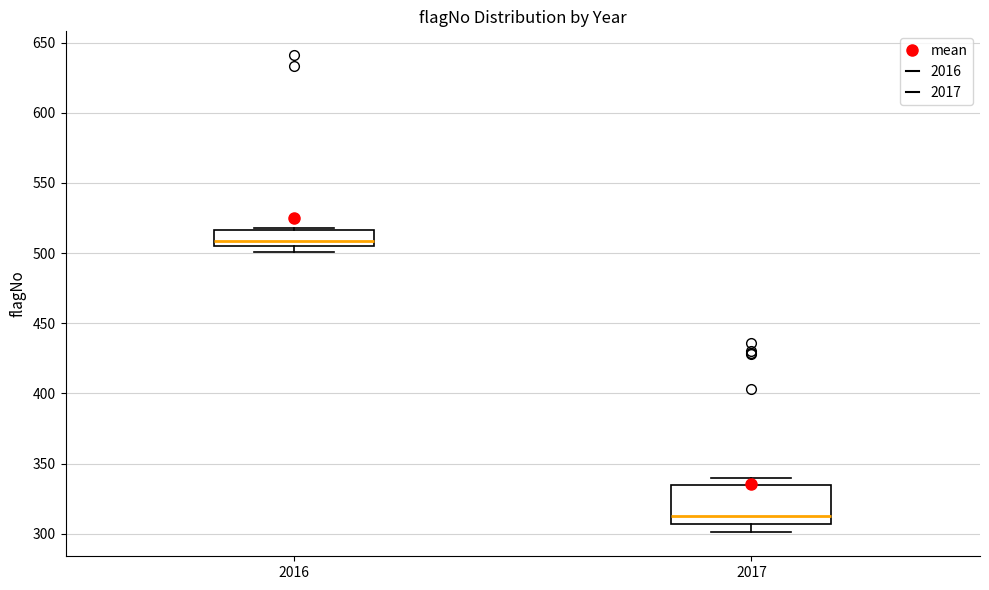

Where does the lower whisker of the box at x = 2017 end on the y-axis? The values are not printed on the chart, so give them approximately, as read against the axis.

300